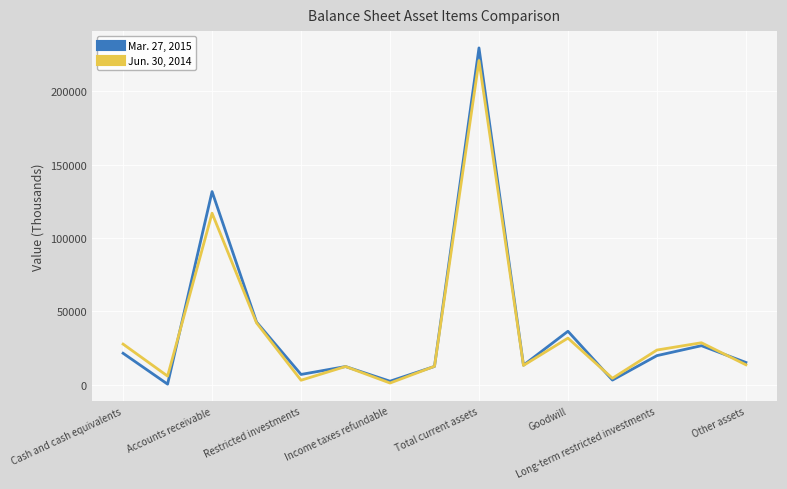

What is the greatest value displayed?

229726